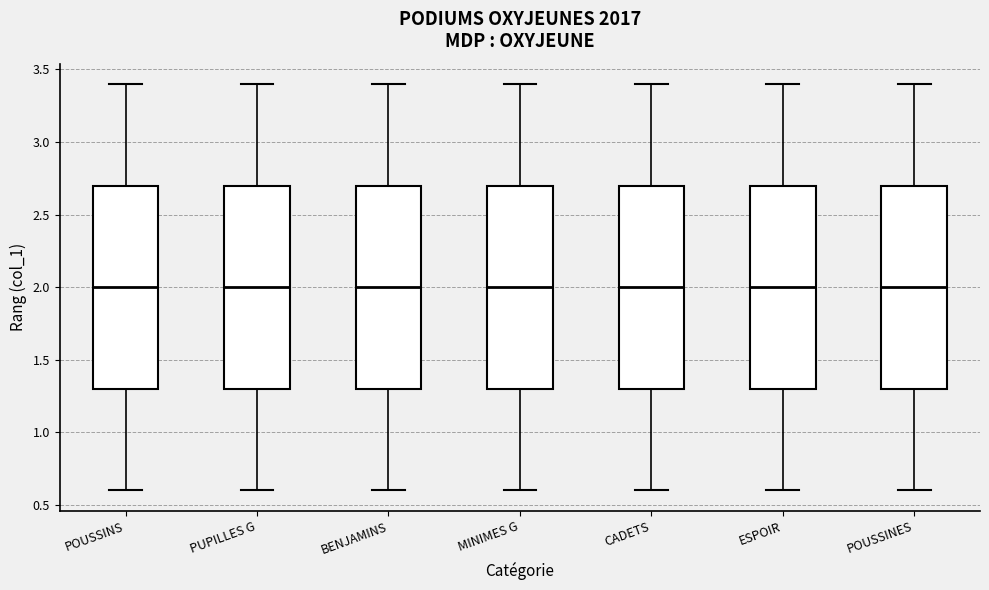

Reading left to right, read every box against the y-axis: the position of its median line, the range the box covers, and the ends of its whiskers. The values are not printed on the chart, so give them approximately, as read against the axis.

POUSSINS: median 2.0, box 1.3 to 2.7, whiskers 0.6 to 3.4
PUPILLES G: median 2.0, box 1.3 to 2.7, whiskers 0.6 to 3.4
BENJAMINS: median 2.0, box 1.3 to 2.7, whiskers 0.6 to 3.4
MINIMES G: median 2.0, box 1.3 to 2.7, whiskers 0.6 to 3.4
CADETS: median 2.0, box 1.3 to 2.7, whiskers 0.6 to 3.4
ESPOIR: median 2.0, box 1.3 to 2.7, whiskers 0.6 to 3.4
POUSSINES: median 2.0, box 1.3 to 2.7, whiskers 0.6 to 3.4